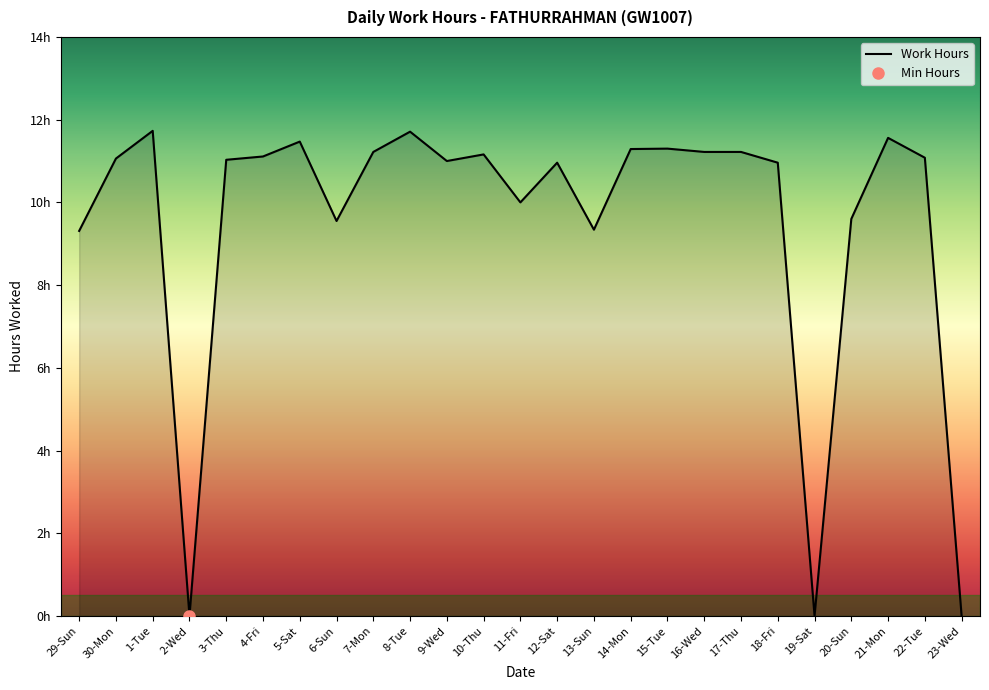

What is the change in value from 2-Wed to 14-Mon?

+11.3